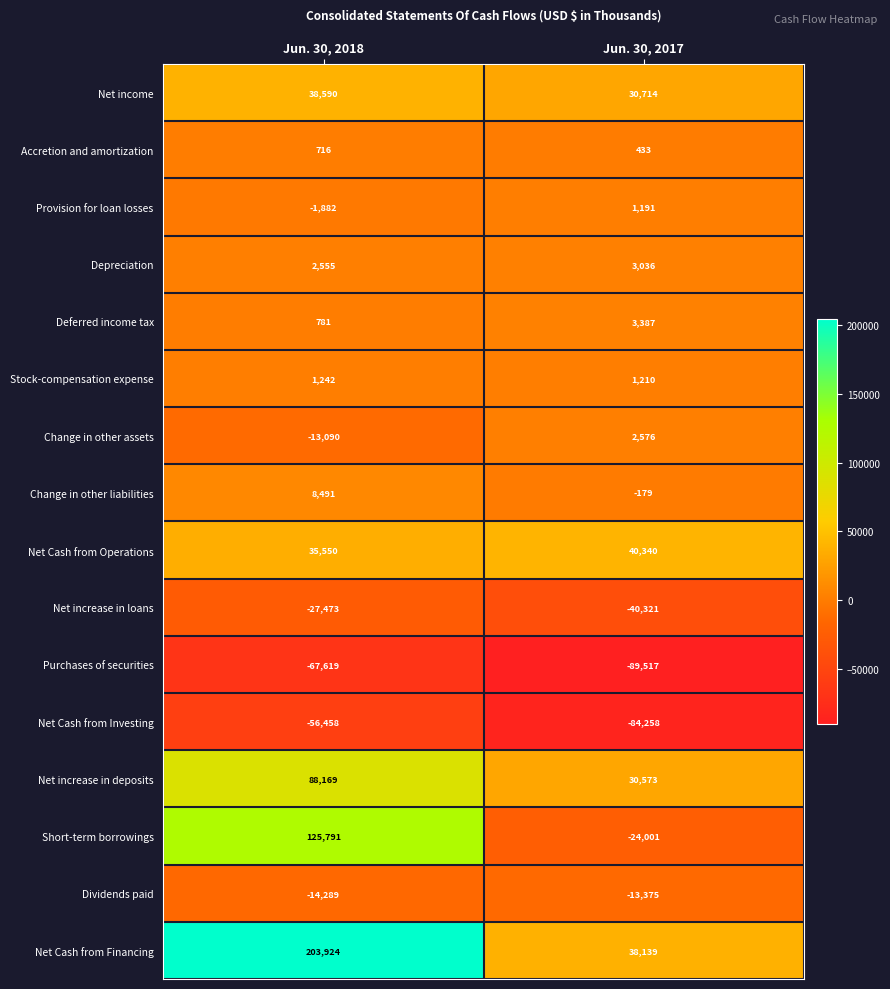

At which label does Net increase in loans reach its peak?

Jun. 30, 2018